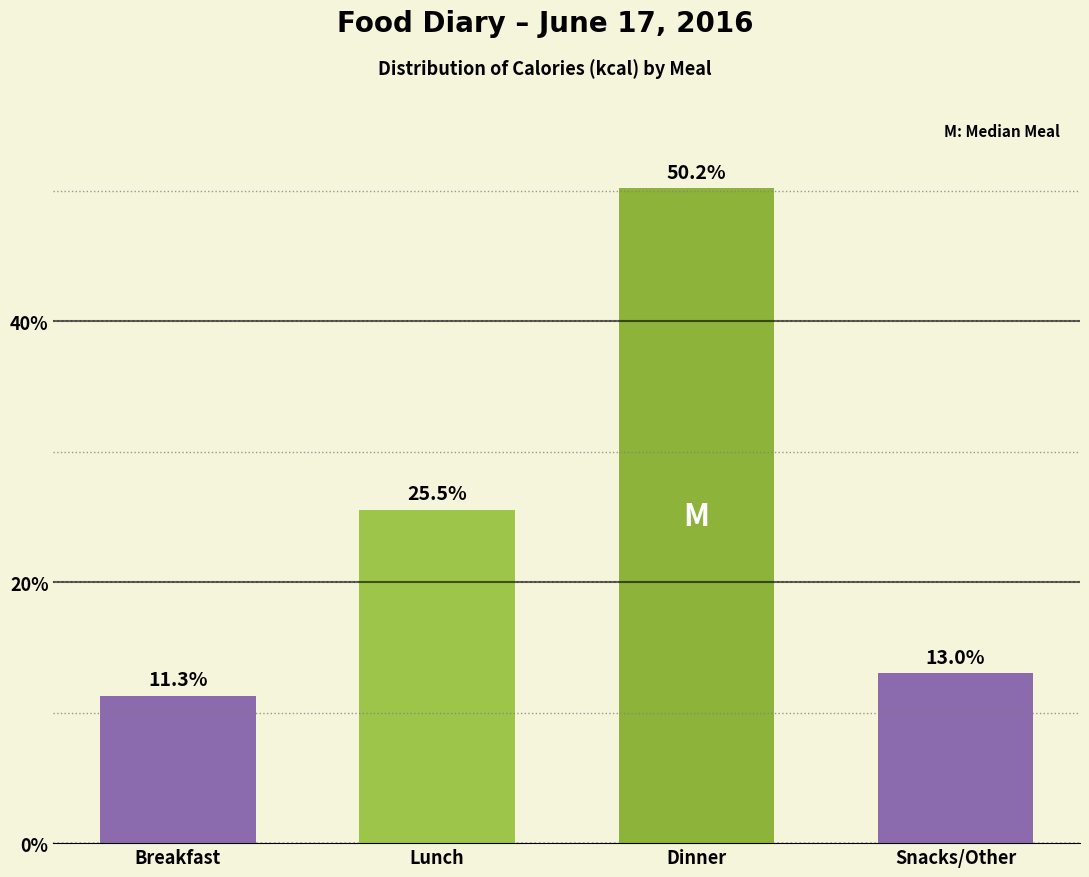

Reading left to right, what are all the values shown in this chart?

11.3	25.5	50.2	13.0